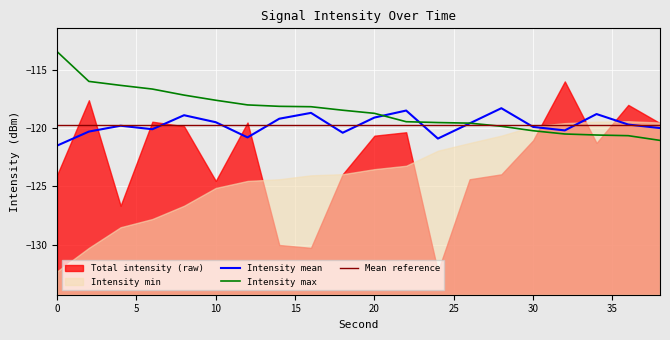

The value of Intensity mean at 0 is -173.2. True or false?

False